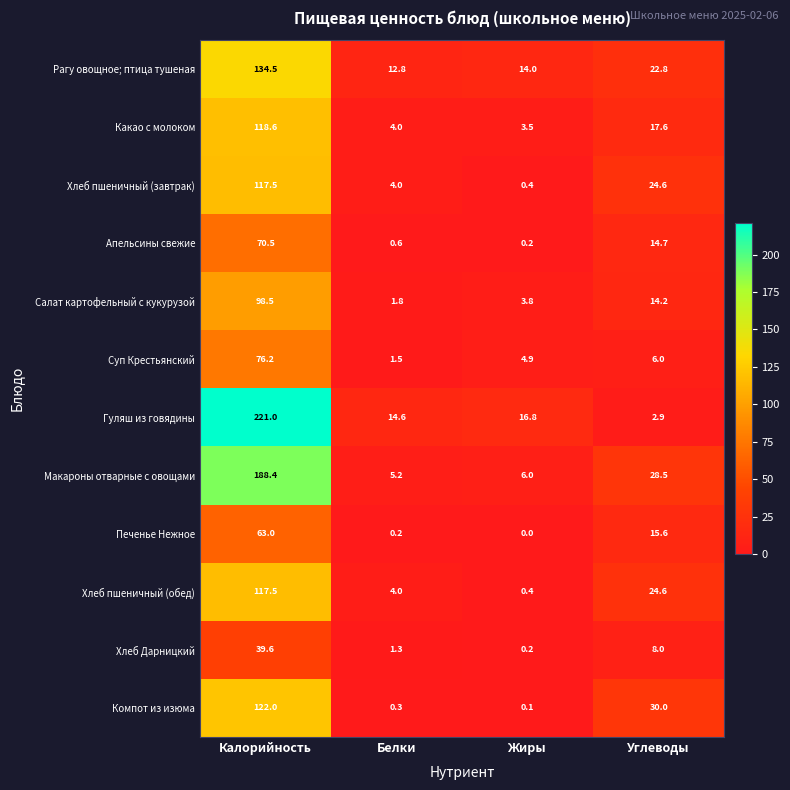

Which series has the largest total across all categories?

Гуляш из говядины